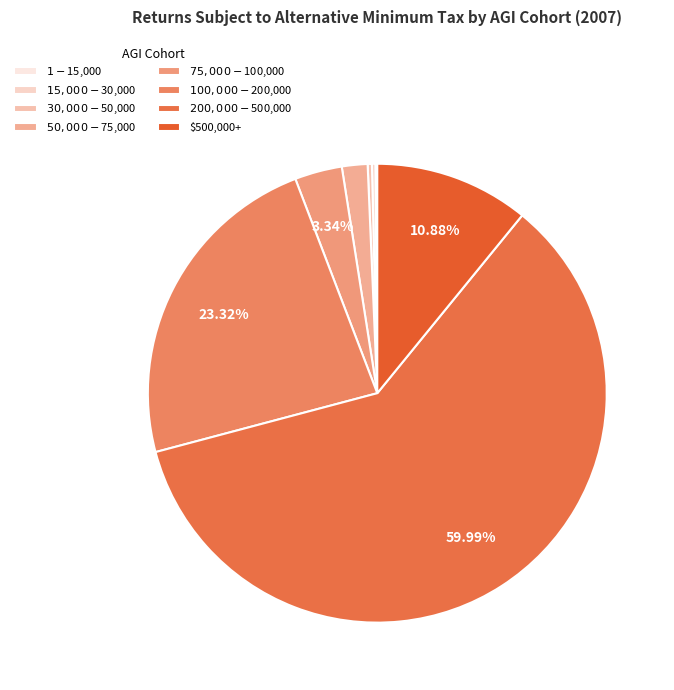

Rank the categories by value from highest to lowest.

$200,000-$500,000, $100,000-$200,000, $500,000+, $75,000-$100,000, $50,000-$75,000, $30,000-$50,000, $15,000-$30,000, $1-$15,000